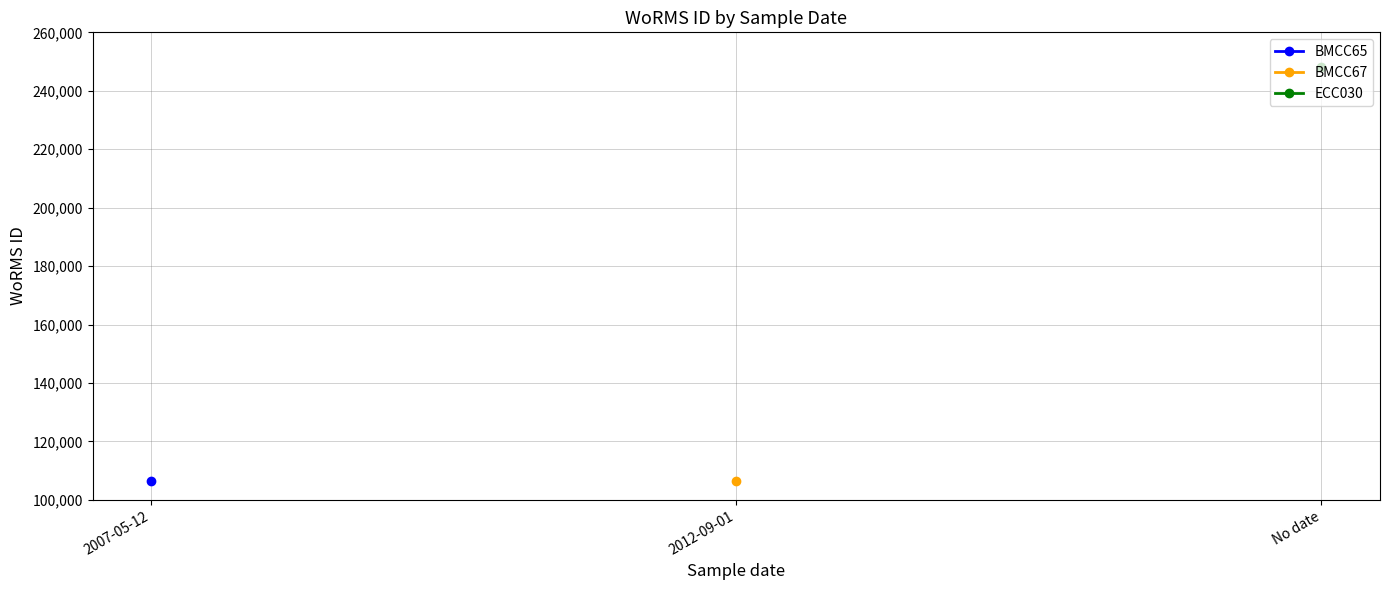

Which has a higher value, 2012-09-01 or 2007-05-12?

2012-09-01